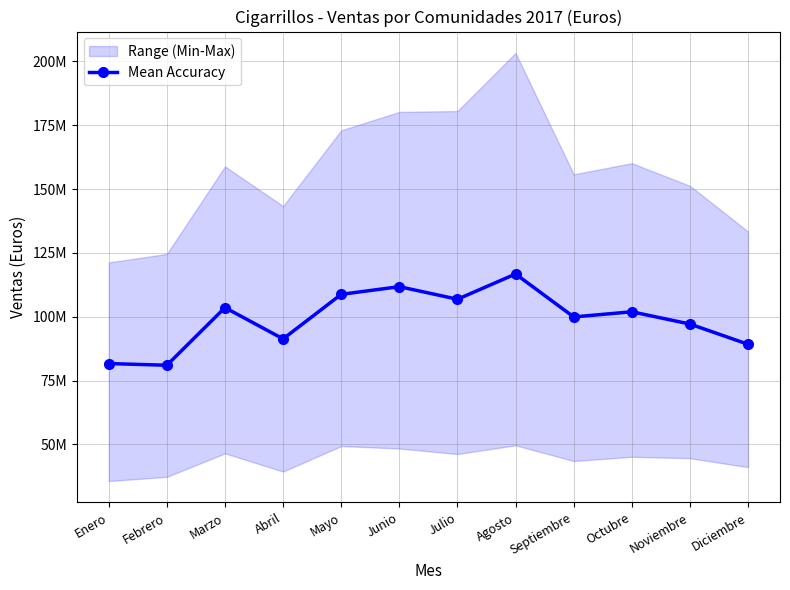

Reading right to left, transcribe all the data shown in this chart.

Diciembre=89205377.7	Noviembre=97135321.7	Octubre=101928575.0	Septiembre=99918538.7	Agosto=116735981.0	Julio=106848930.5	Junio=111771562.8	Mayo=108763583.8	Abril=91318944.3	Marzo=103571954.2	Febrero=80989444.5	Enero=81659802.3